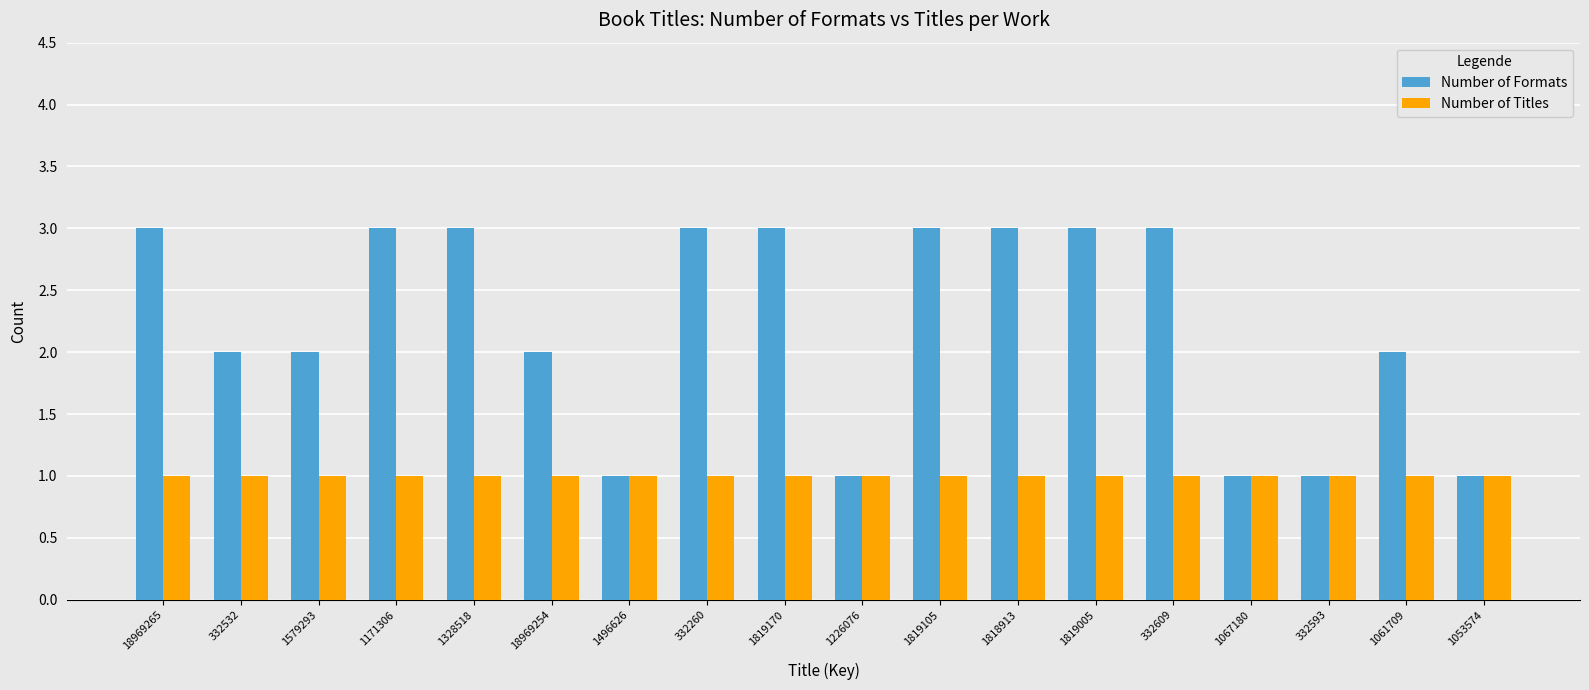

Which series has the largest total across all categories?

Number of Formats